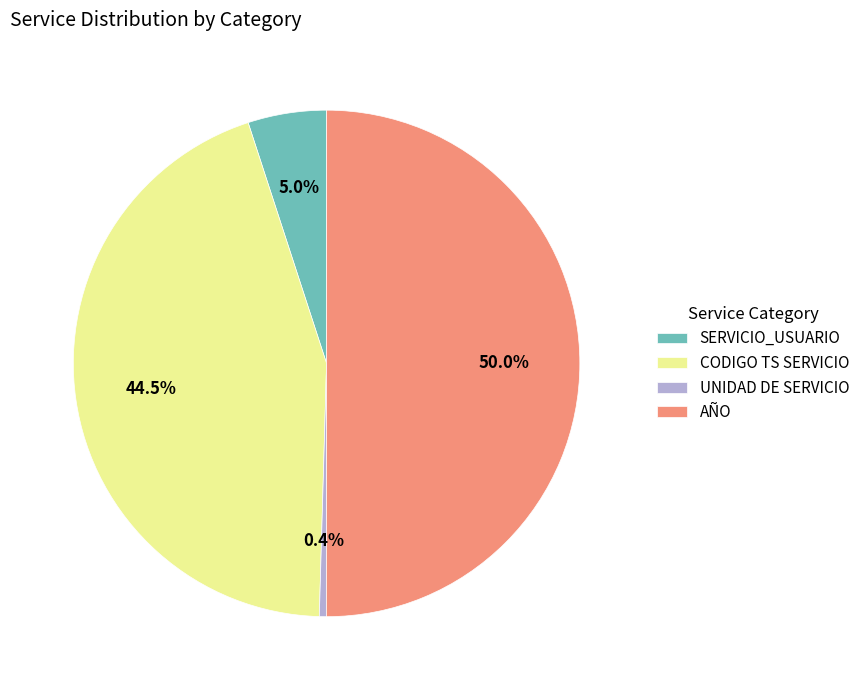

Count the number of slices in the pie.

4